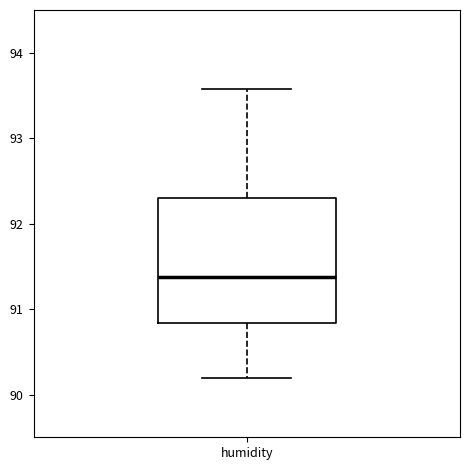

Transcribe this box plot: give where the median line is, the range the box spans, and where the two whiskers end, as read against the y-axis. The values are not printed on the chart, so give them approximately, as read against the axis.

median 91.4, box 90.8 to 92.3, whiskers 90.2 to 93.6